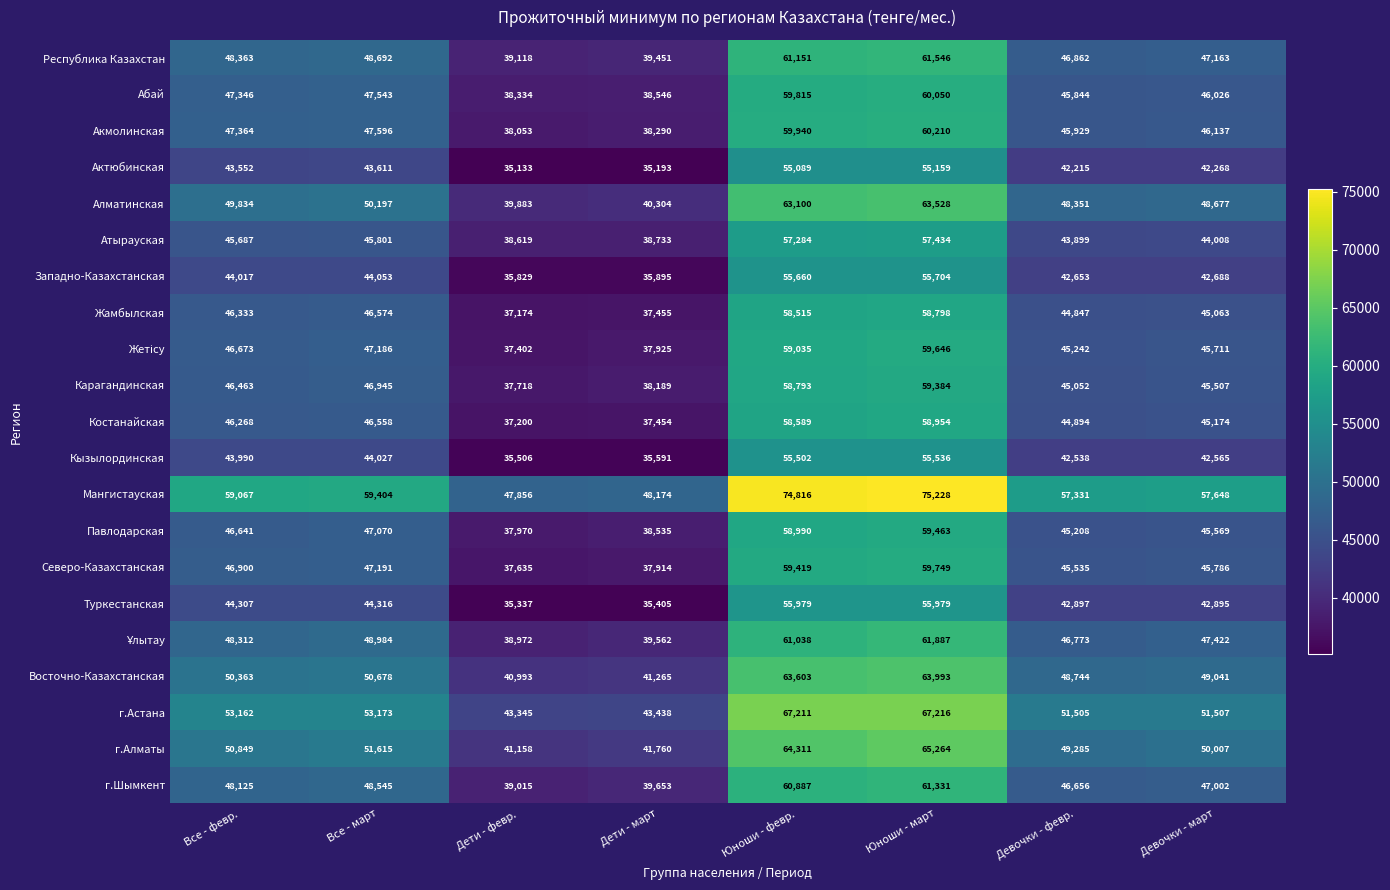

What is the difference between the highest and lowest values at Все - март?

15793